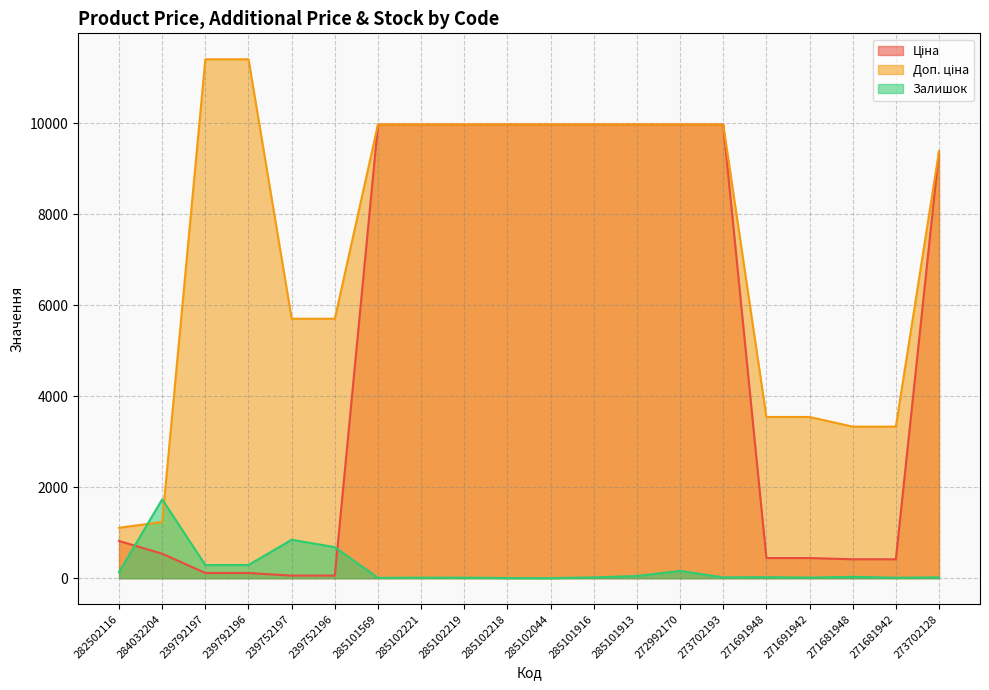

Rank the series by their maximum value, from lowest to highest.

Залишок, Ціна, Доп. ціна